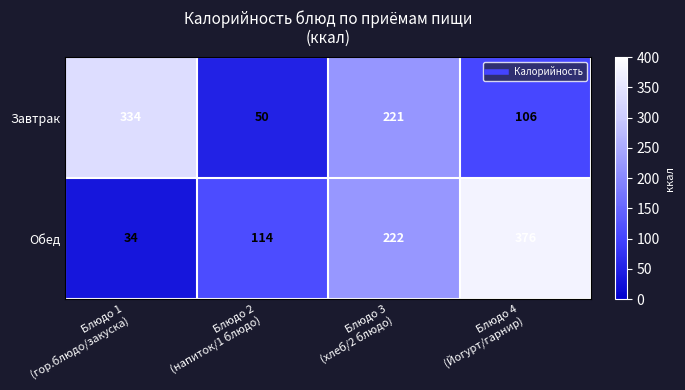

Count the Завтрак values in the range 106 to 334.

3